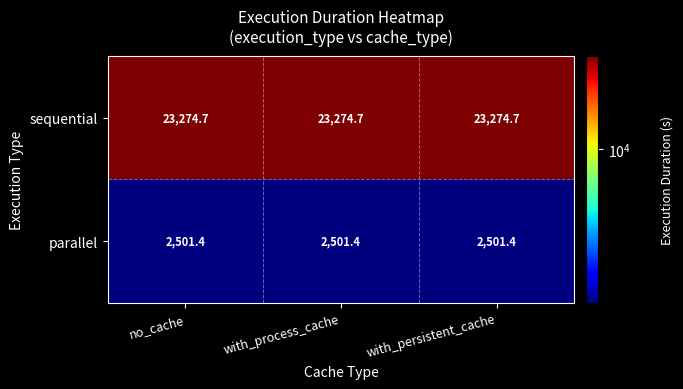

What is the maximum value for sequential?

23274.7